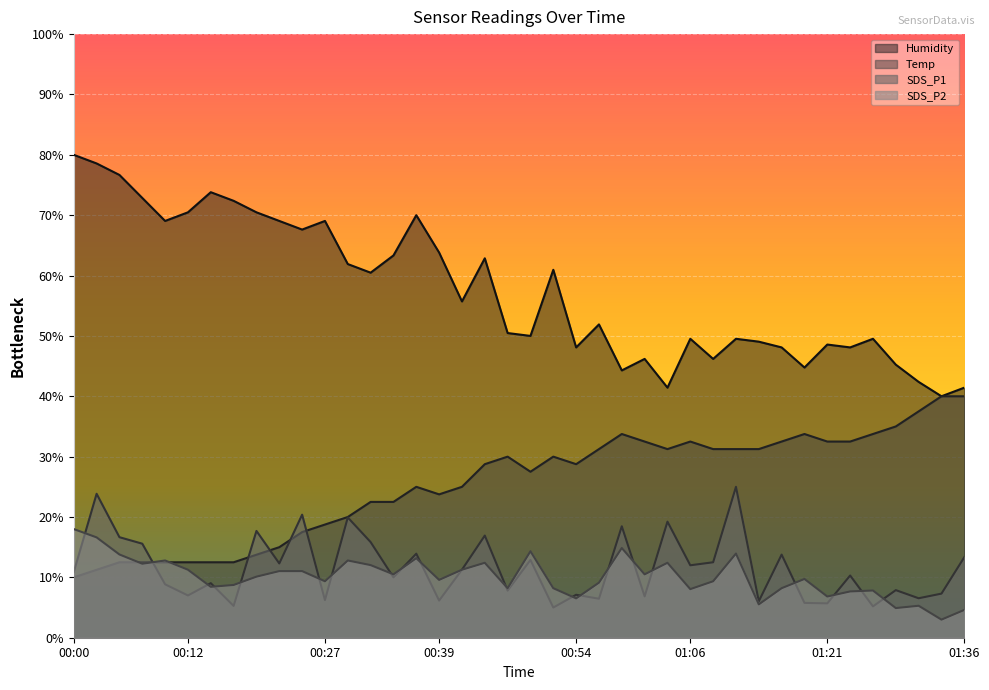

What is the total value across all series at 00:34?

106.3